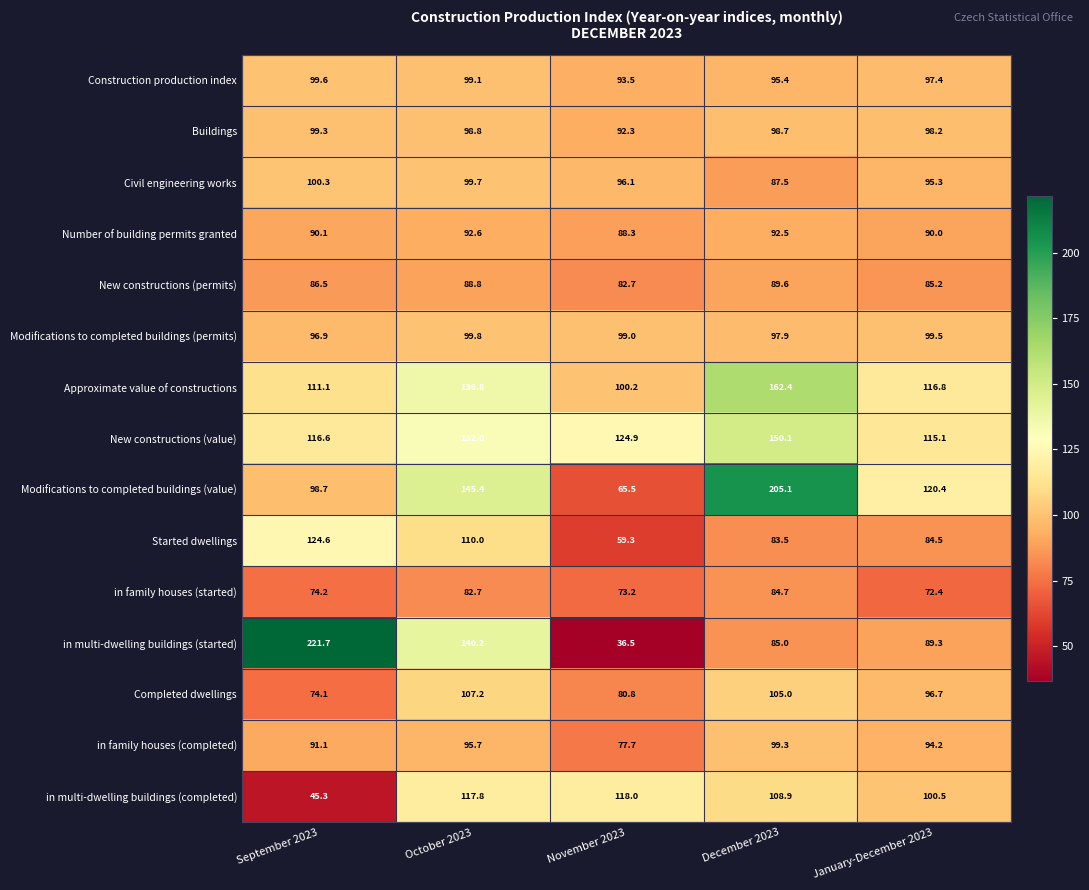

Count the number of categories in the chart.

5